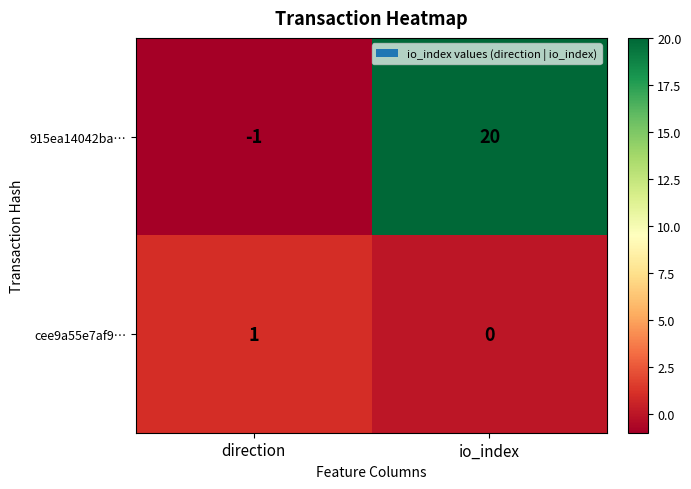

Reading left to right, transcribe all the data shown in this chart.

915ea14042ba…: -1	20
cee9a55e7af9…: 1	0